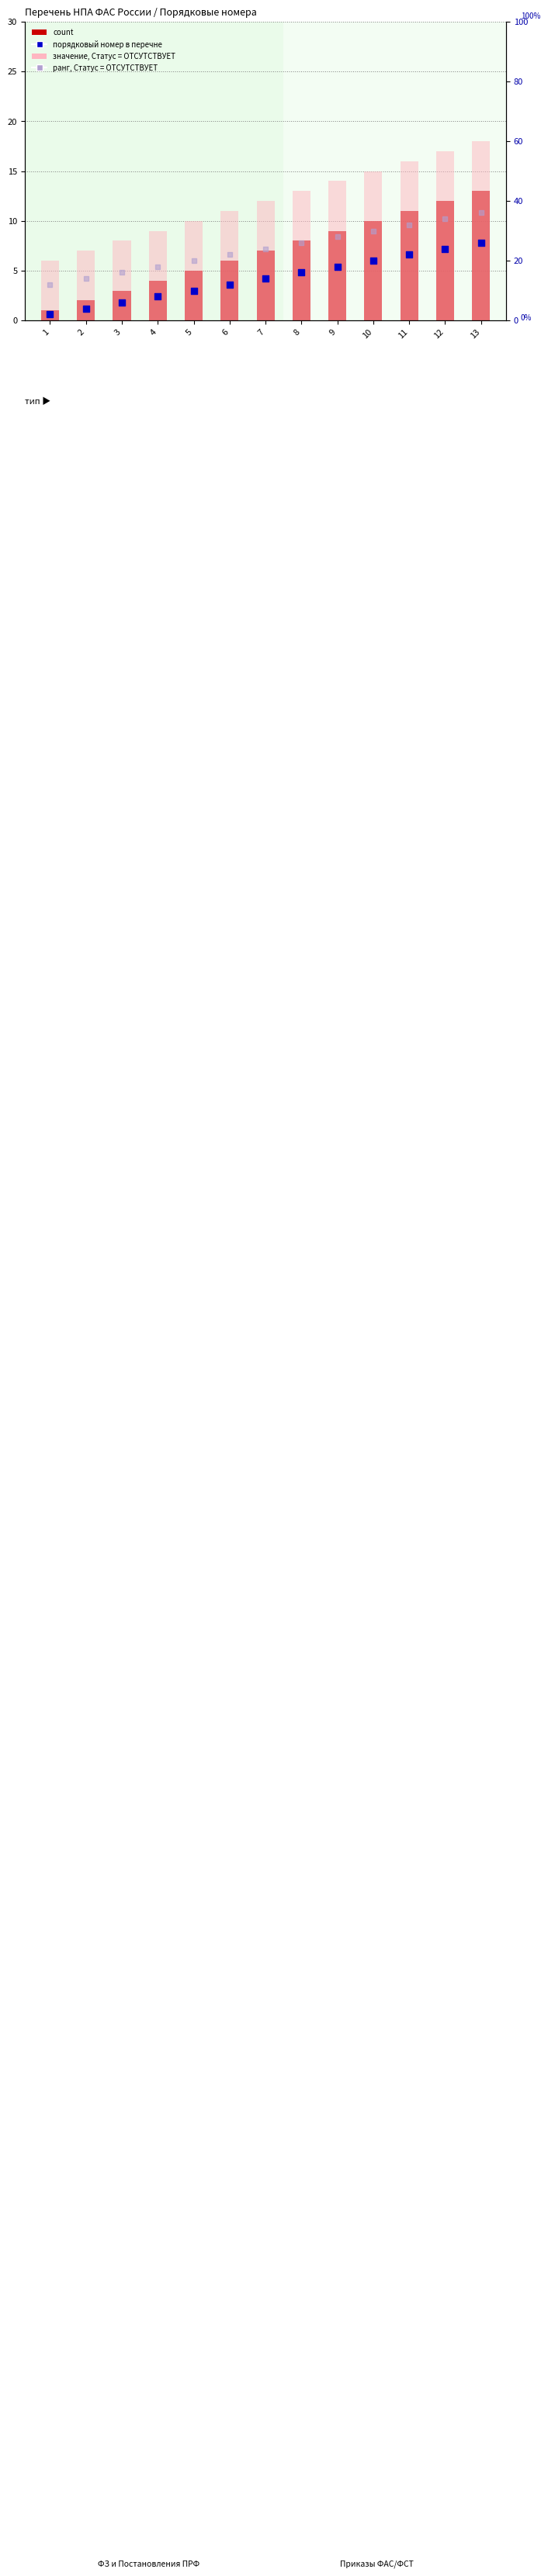

Which series reaches the maximum Y coordinate?

ранг (ABSENT)